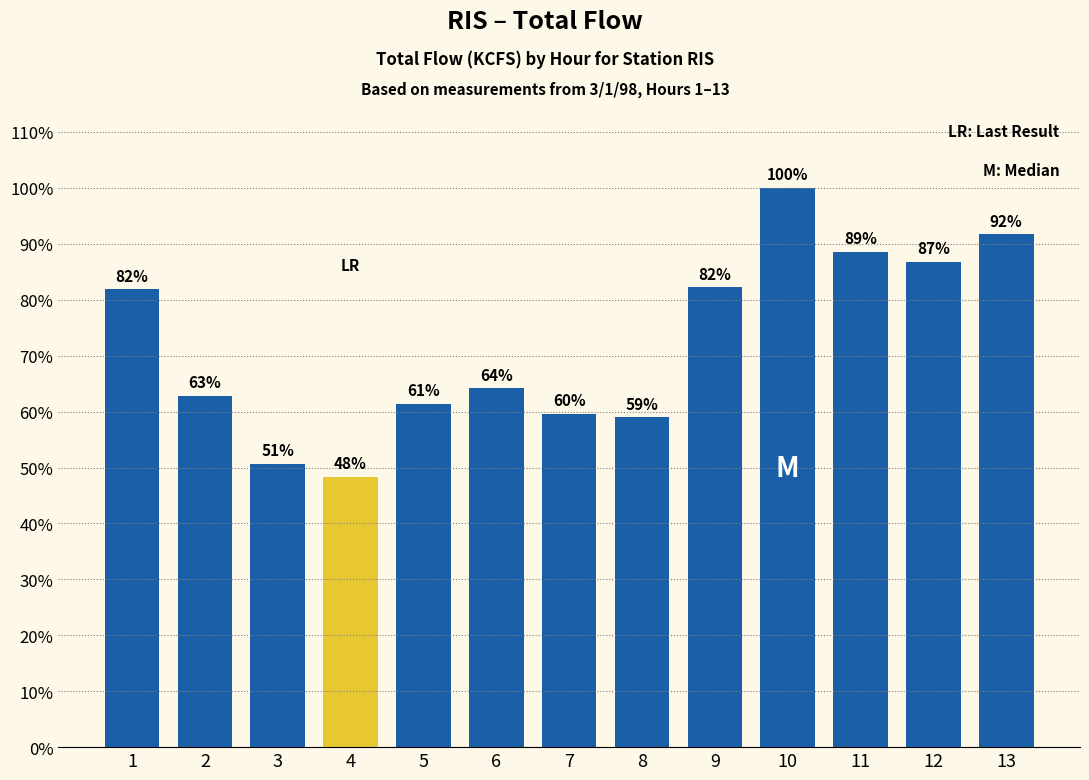

Are the bars horizontal?

No